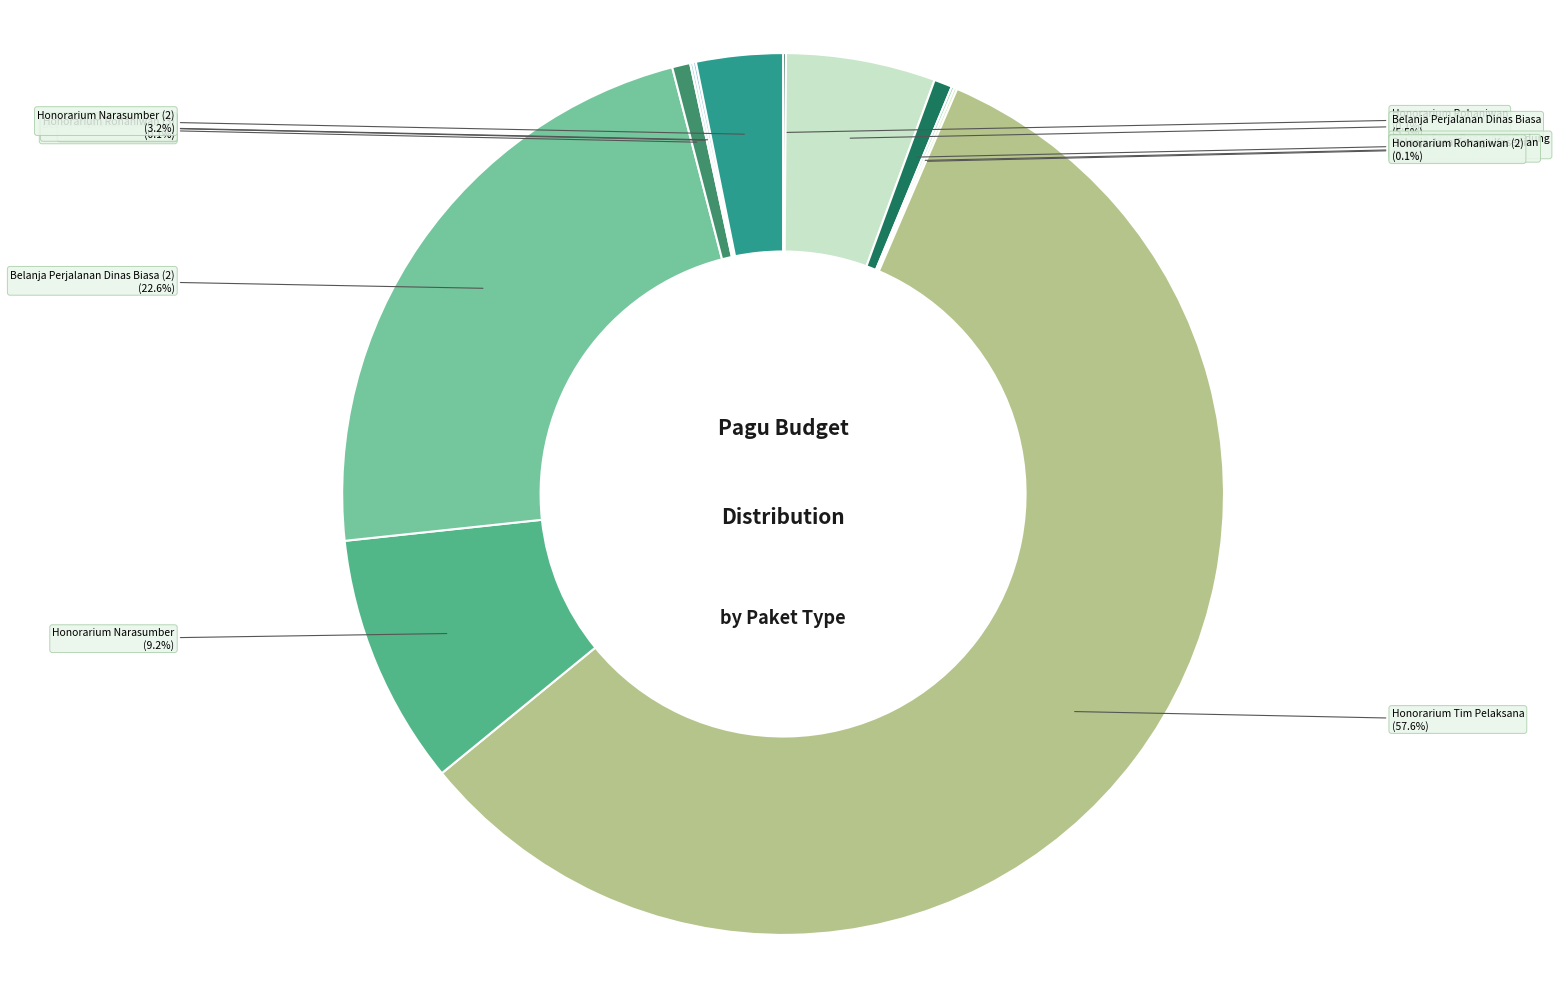

Which category accounts for the majority?

Honorarium Tim Pelaksana